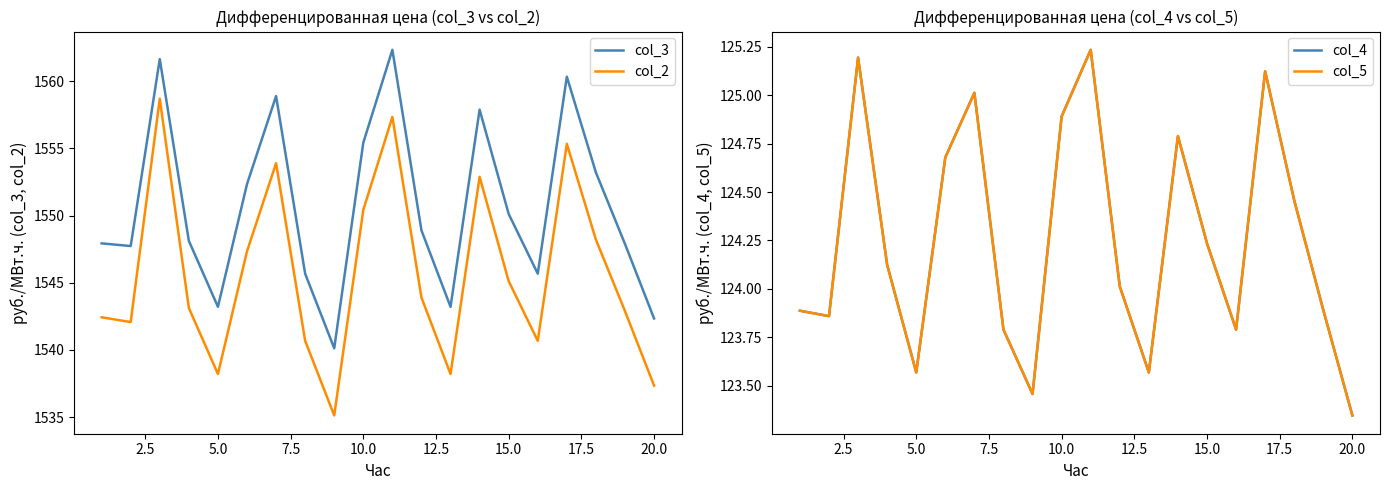

What is the minimum value for col_2?

1535.1